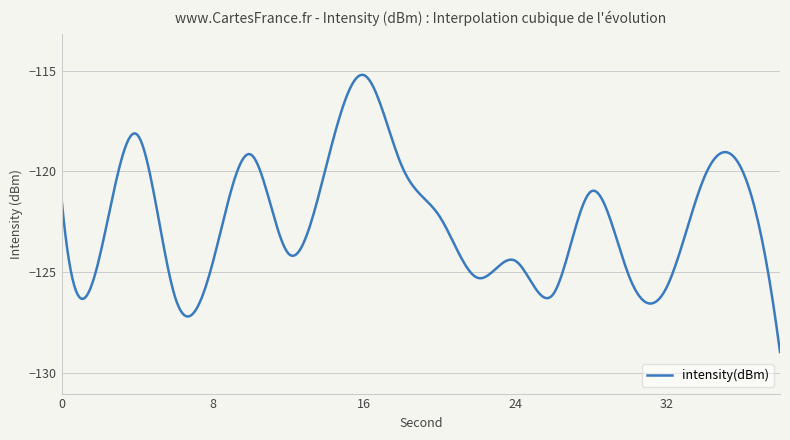

What is the difference between the maximum and minimum values?

13.8